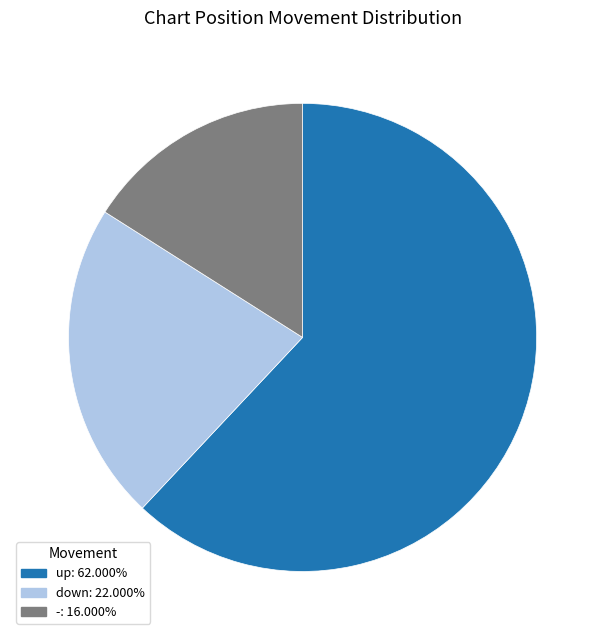

Which has a higher value, up or -?

up